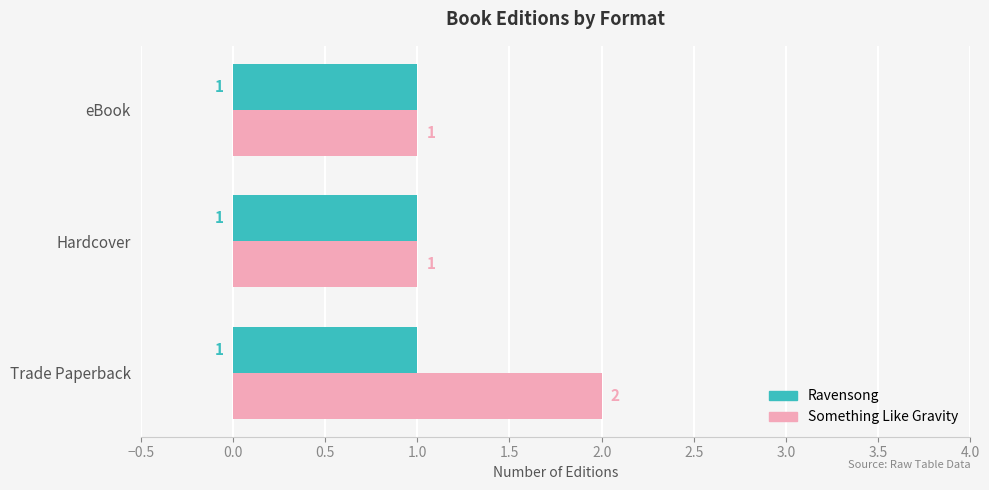

What is the total value across all series at Trade Paperback?

3